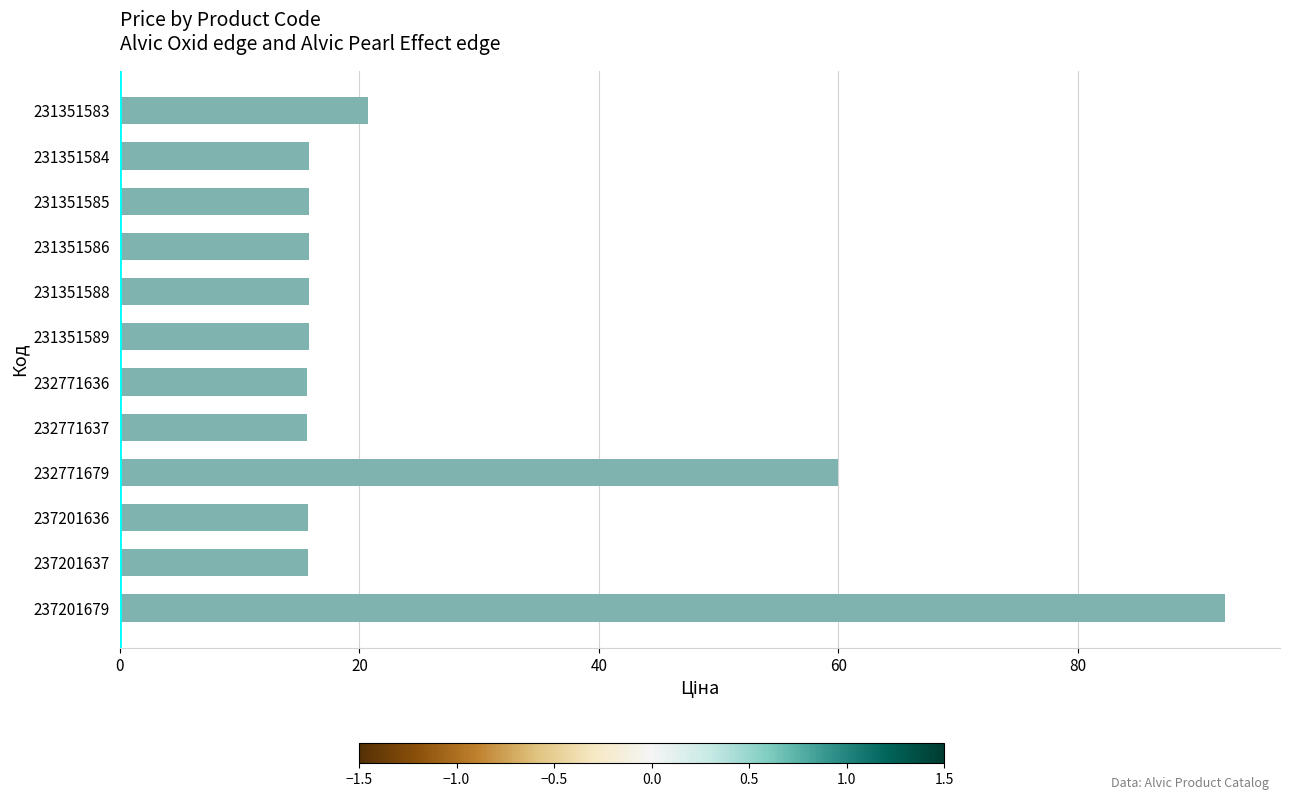

What is the ratio of the value at 231351583 to the value at 232771636?

1.3